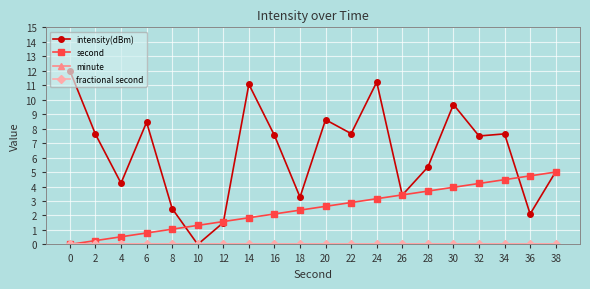

Reading right to left, list all the values displayed in this chart.

intensity(dBm): 5.0	2.1	7.6	7.5	9.7	5.3	3.4	11.2	7.7	8.6	3.3	7.5	11.1	1.5	0.0	2.5	8.4	4.2	7.6	12.0
second: 5.0	4.7	4.5	4.2	3.9	3.7	3.4	3.2	2.9	2.6	2.4	2.1	1.8	1.6	1.3	1.1	0.8	0.5	0.3	0.0
minute: 0.0	0.0	0.0	0.0	0.0	0.0	0.0	0.0	0.0	0.0	0.0	0.0	0.0	0.0	0.0	0.0	0.0	0.0	0.0	0.0
fractional second: 0.0	0.0	0.0	0.0	0.0	0.0	0.0	0.0	0.0	0.0	0.0	0.0	0.0	0.0	0.0	0.0	0.0	0.0	0.0	0.0